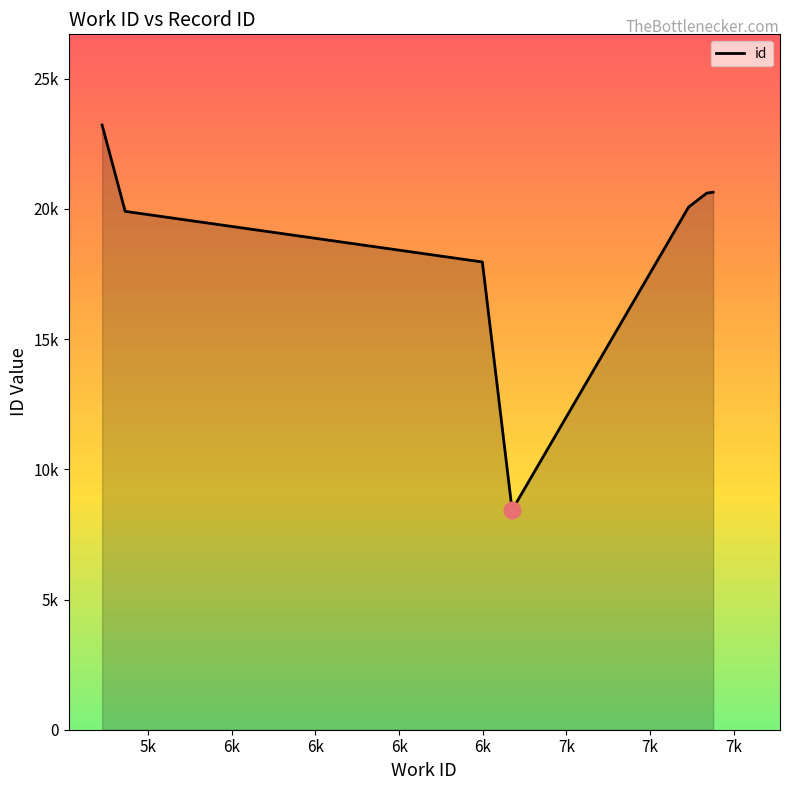

What is the label of the 9th point from the left?

7k